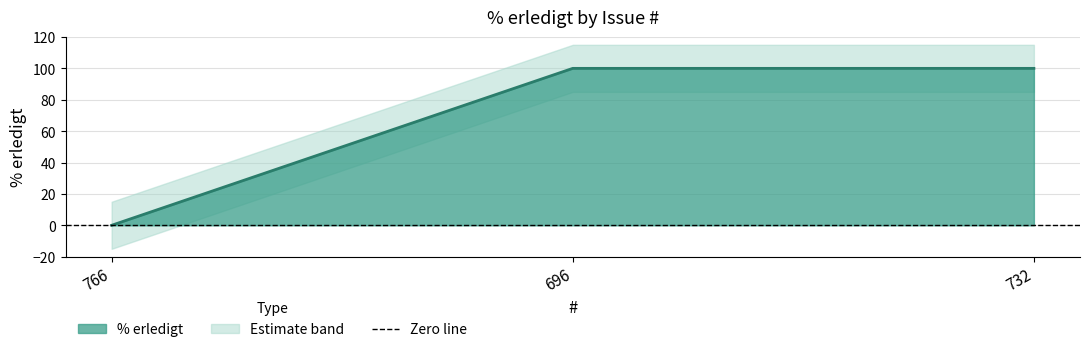

How many values are between 0 and 100?

3